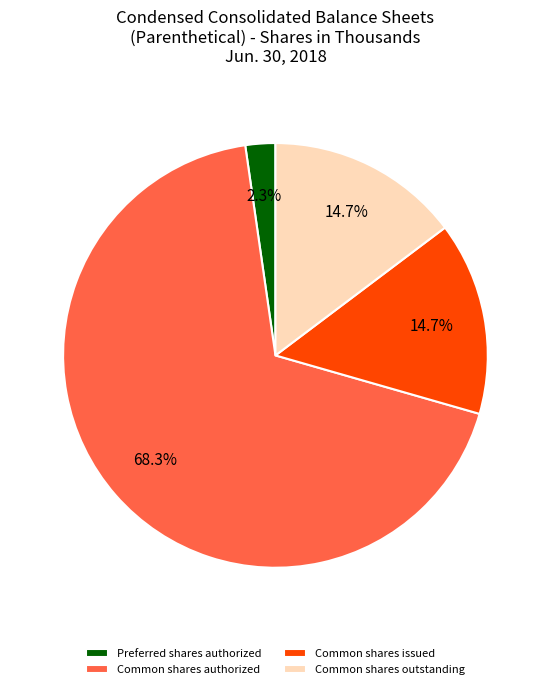

True or false: Common shares authorized accounts for 68% of the total.

True